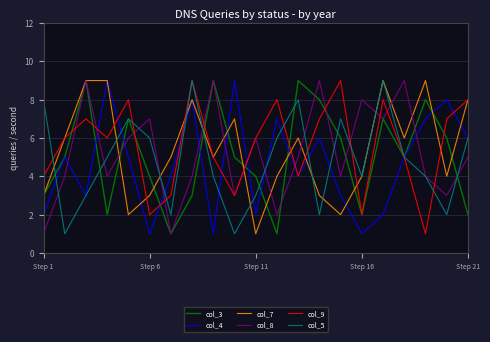

What is the greatest value displayed?

9